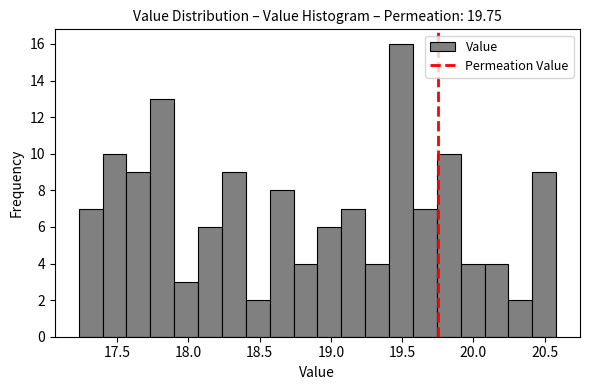

Read against the x-axis, roughly where is the centre of the tallest bar?

19.50